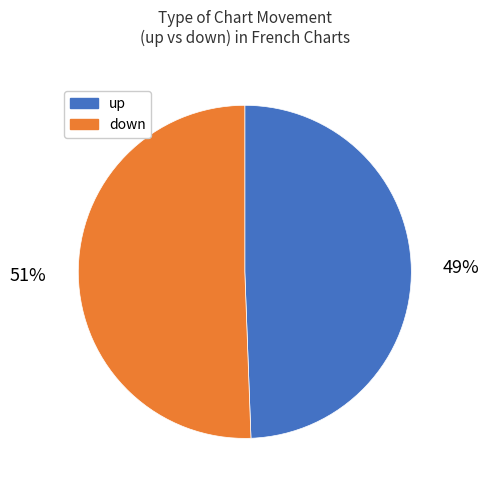

To the nearest percent, what is the average slice percentage?

50%